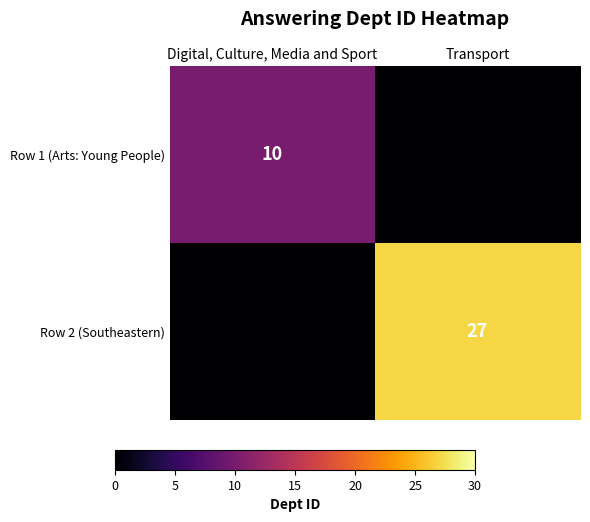

The value of row_0 at Digital, Culture, Media and Sport is 10. True or false?

True